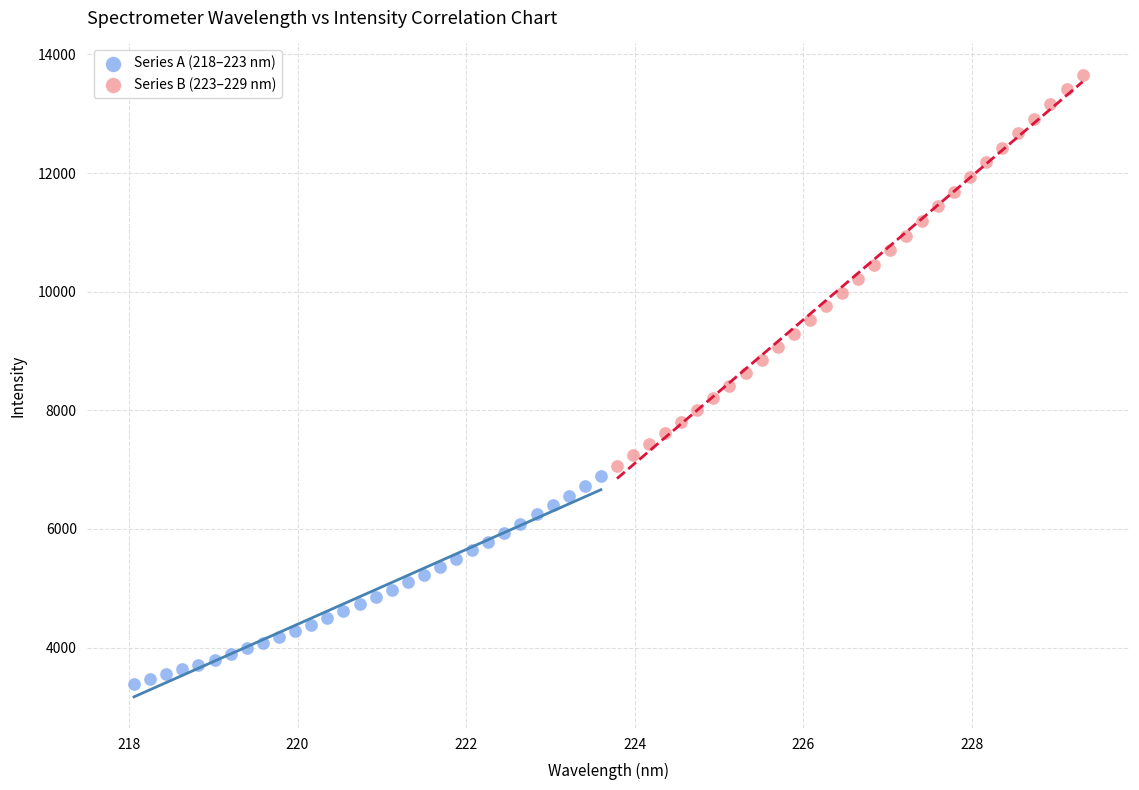

Which series contains the highest Y value?

Series B (223–229 nm)